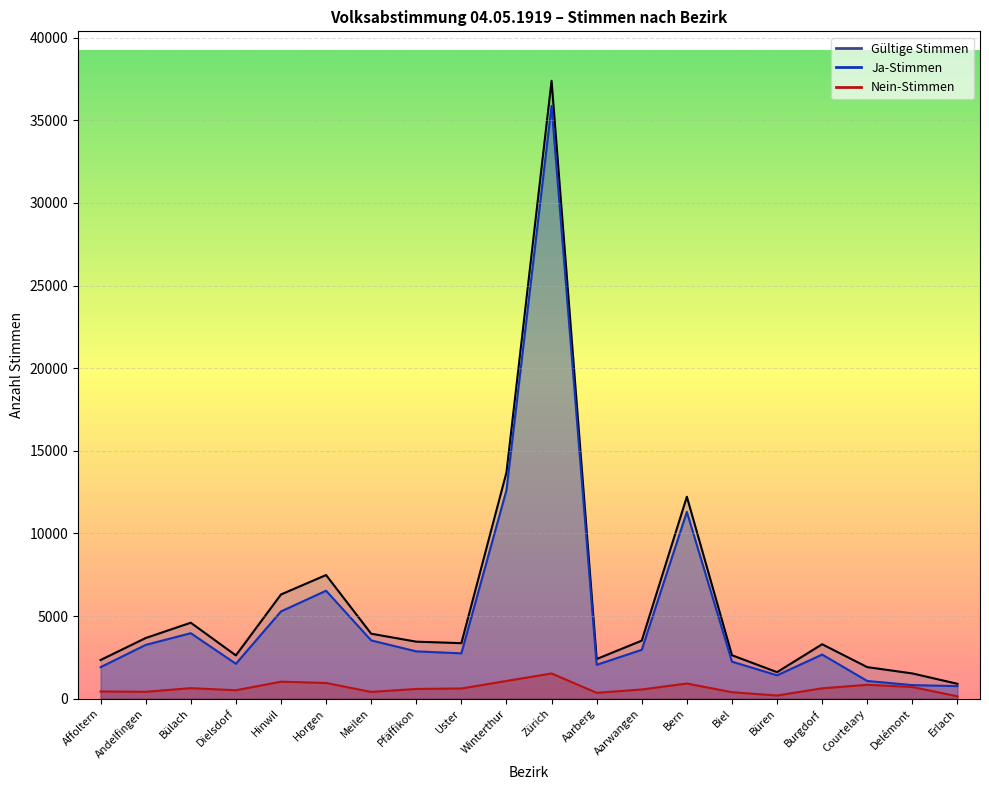

In Gültige Stimmen, how many points are lower than both neighbors (excluding endpoints)?

4